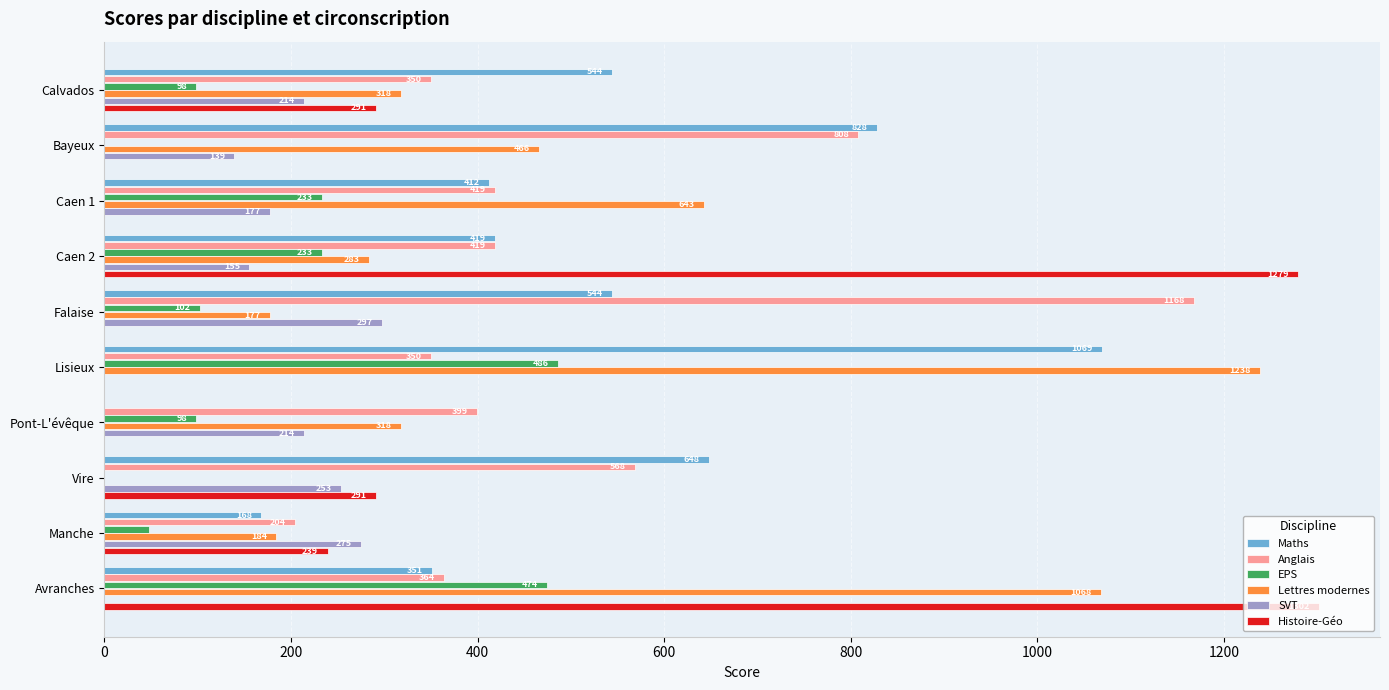

Which series has the largest total across all categories?

Anglais